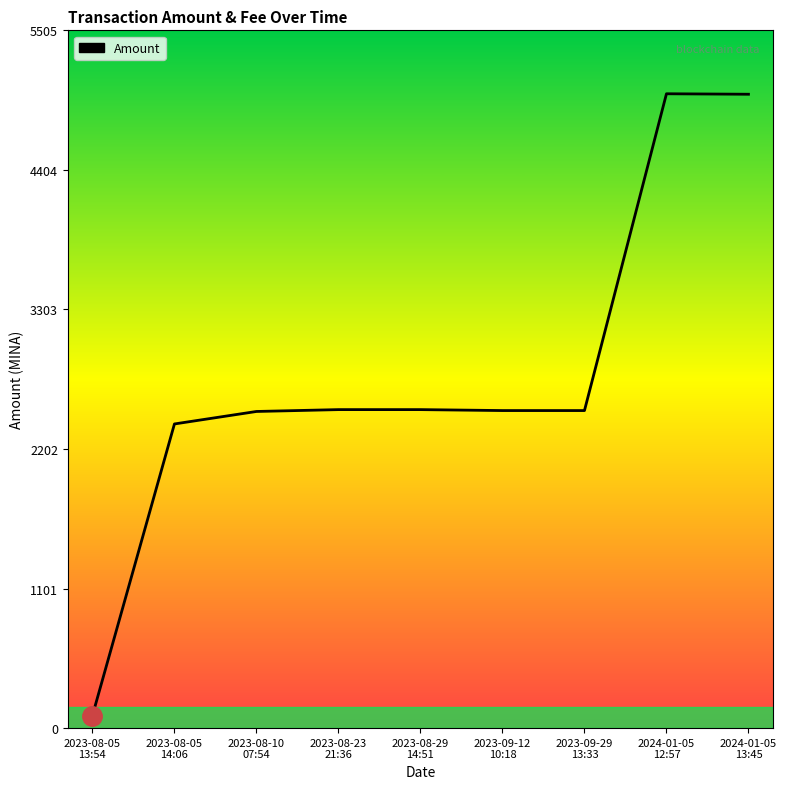

What is the difference between the maximum and minimum values?

4905.3